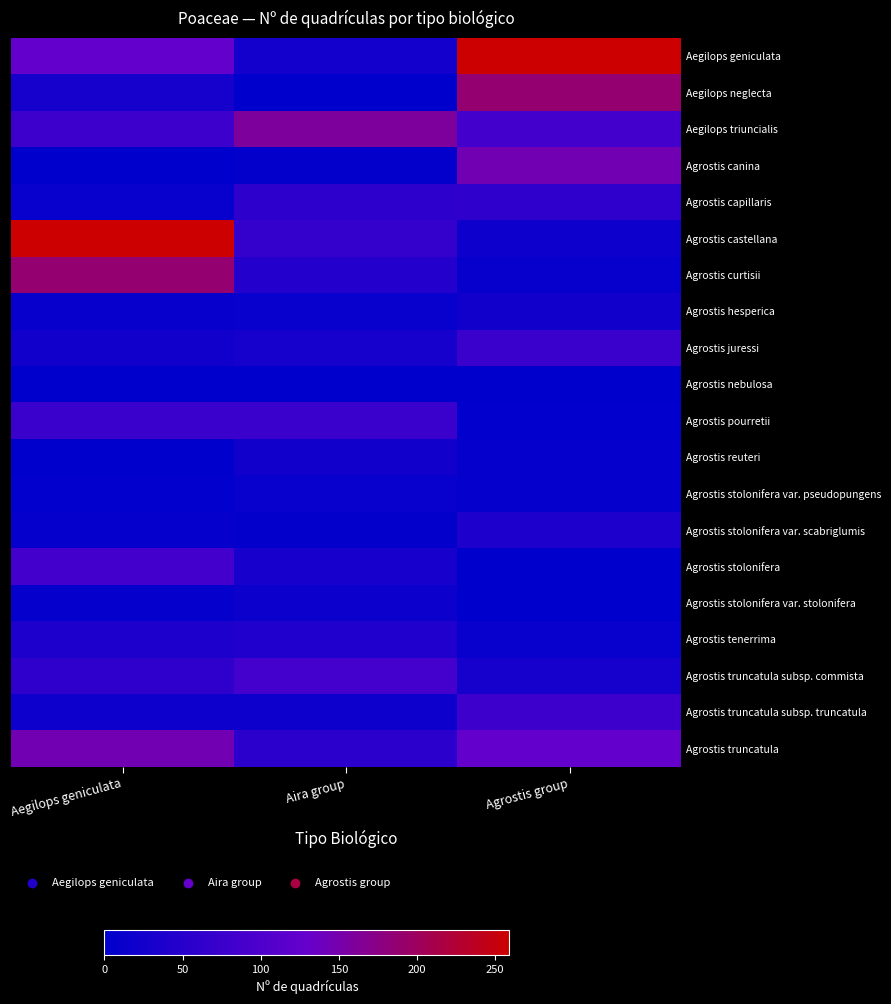

Reading left to right, extract all data points from this chart.

Aegilops geniculata: Aegilops geniculata=128	Aira group=27	Agrostis group=259
Aegilops neglecta: Aegilops geniculata=28	Aira group=1	Agrostis group=188
Aegilops triuncialis: Aegilops geniculata=78	Aira group=159	Agrostis group=85
Agrostis canina: Aegilops geniculata=2	Aira group=6	Agrostis group=145
Agrostis capillaris: Aegilops geniculata=11	Aira group=59	Agrostis group=60
Agrostis castellana: Aegilops geniculata=259	Aira group=67	Agrostis group=19
Agrostis curtisii: Aegilops geniculata=188	Aira group=45	Agrostis group=10
Agrostis hesperica: Aegilops geniculata=10	Aira group=11	Agrostis group=23
Agrostis juressi: Aegilops geniculata=23	Aira group=28	Agrostis group=74
Agrostis nebulosa: Aegilops geniculata=0	Aira group=0	Agrostis group=1
Agrostis pourretii: Aegilops geniculata=74	Aira group=74	Agrostis group=3
Agrostis reuteri: Aegilops geniculata=1	Aira group=23	Agrostis group=9
Agrostis stolonifera var. pseudopungens: Aegilops geniculata=3	Aira group=12	Agrostis group=8
Agrostis stolonifera var. scabriglumis: Aegilops geniculata=9	Aira group=5	Agrostis group=39
Agrostis stolonifera: Aegilops geniculata=85	Aira group=30	Agrostis group=0
Agrostis stolonifera var. stolonifera: Aegilops geniculata=8	Aira group=15	Agrostis group=2
Agrostis tenerrima: Aegilops geniculata=39	Aira group=42	Agrostis group=11
Agrostis truncatula subsp. commista: Aegilops geniculata=60	Aira group=88	Agrostis group=28
Agrostis truncatula subsp. truncatula: Aegilops geniculata=19	Aira group=19	Agrostis group=78
Agrostis truncatula: Aegilops geniculata=145	Aira group=55	Agrostis group=128